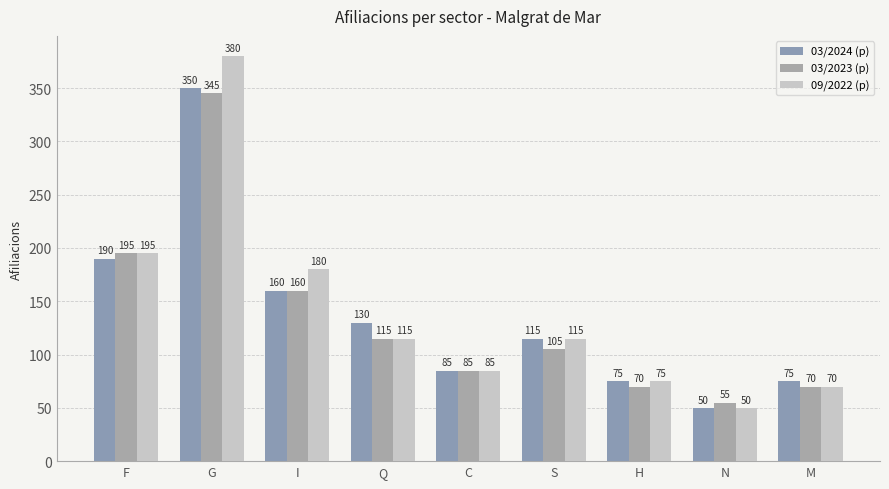

Where is 03/2024 (p) nearest to the value 200?

F